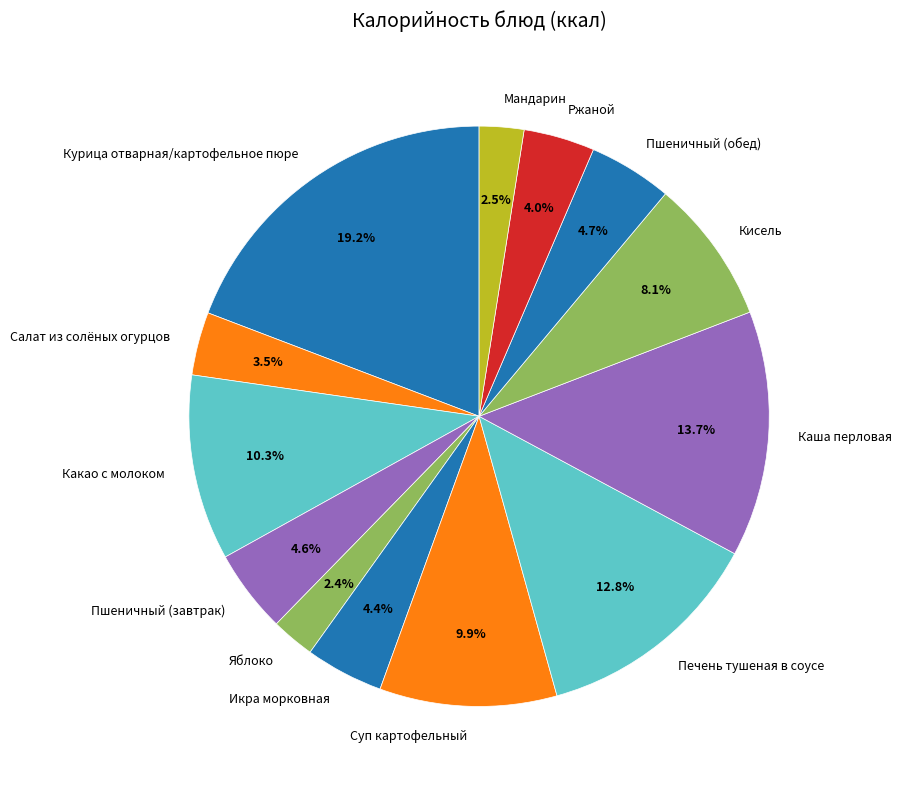

To the nearest percent, what percentage of the pie is Пшеничный (обед)?

5%